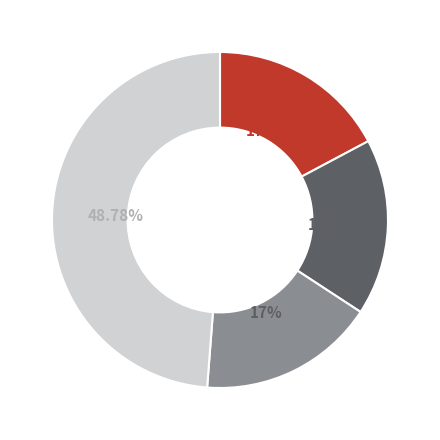

Count the number of slices in the pie.

4